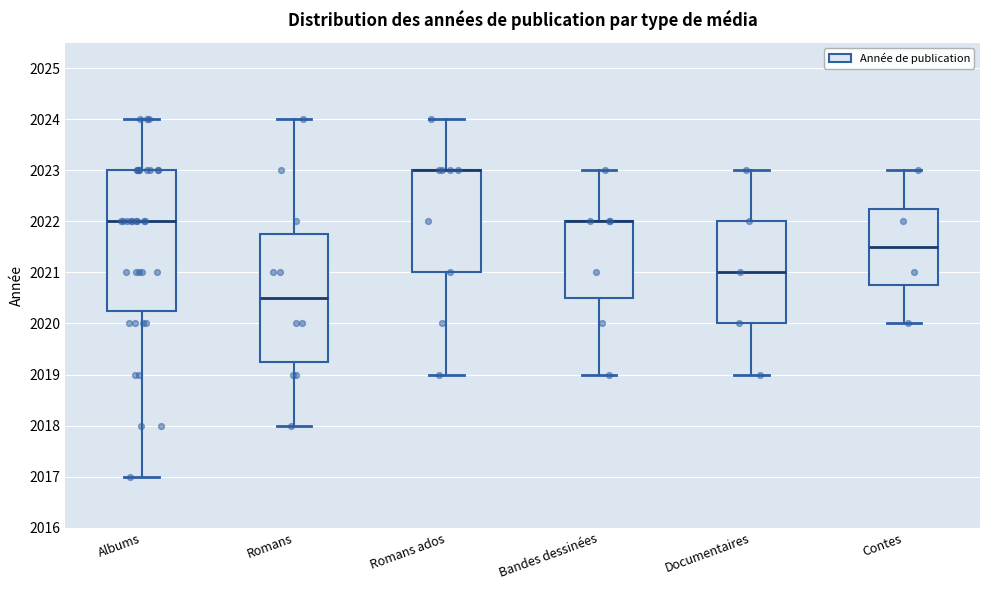

Where is the upper edge of the box for Romans on the y-axis? The values are not printed on the chart, so give them approximately, as read against the axis.

2021.8